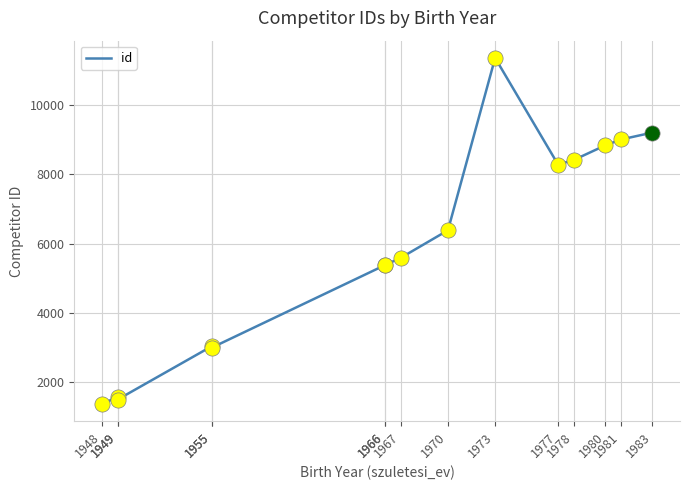

What is the ratio of the value at 1970 to the value at 1973?

0.6